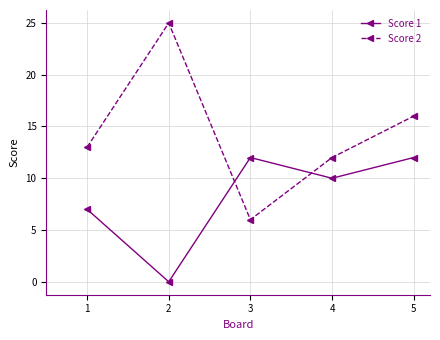

At how many categories does at least one series exceed 14?

2